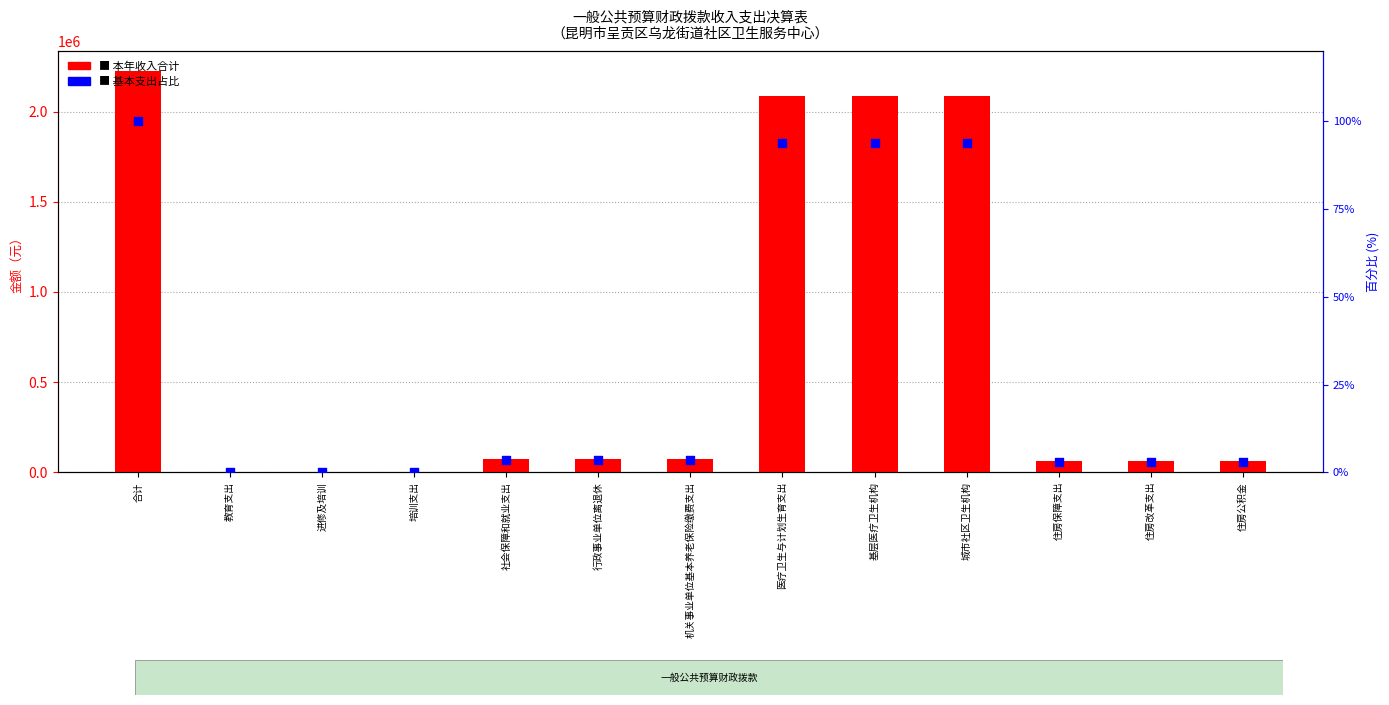

At which category is the sum across all series the highest?

合计